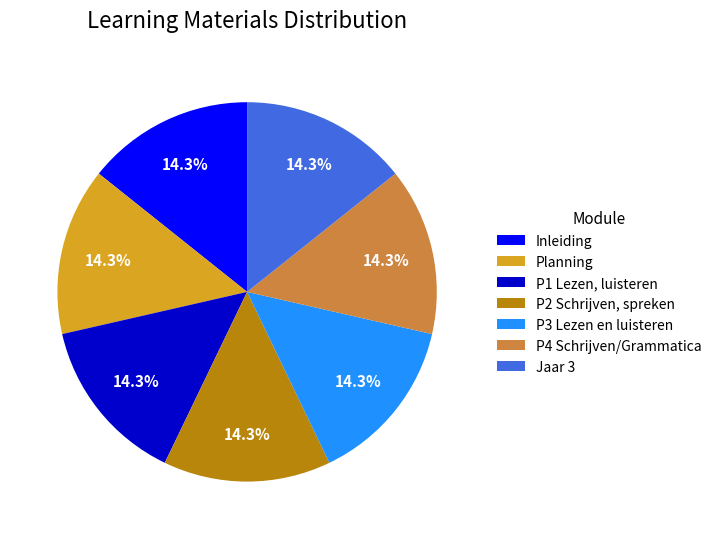

Is it true that Jaar 3 is 14% of the pie?

True